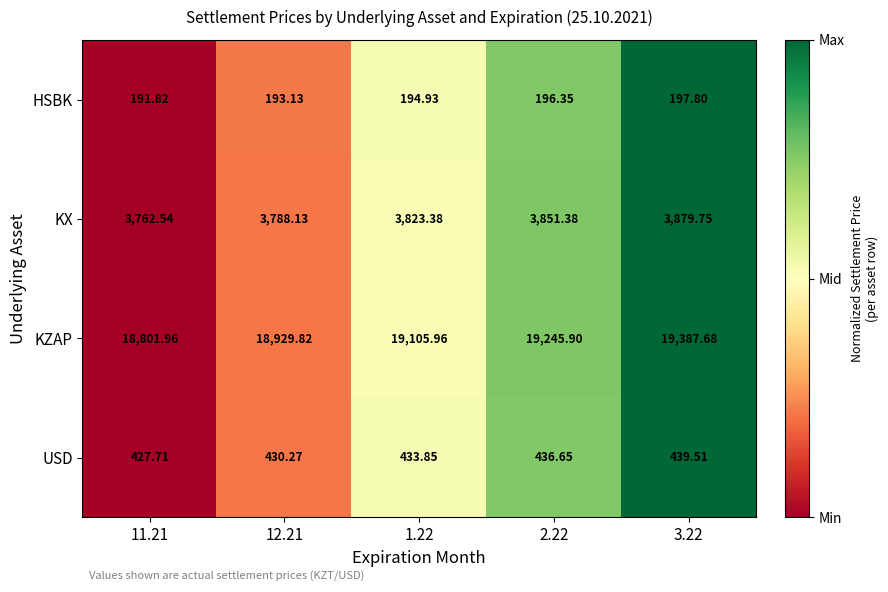

Is the value of USD at 2.22 greater than the value of KX at 3.22?

No